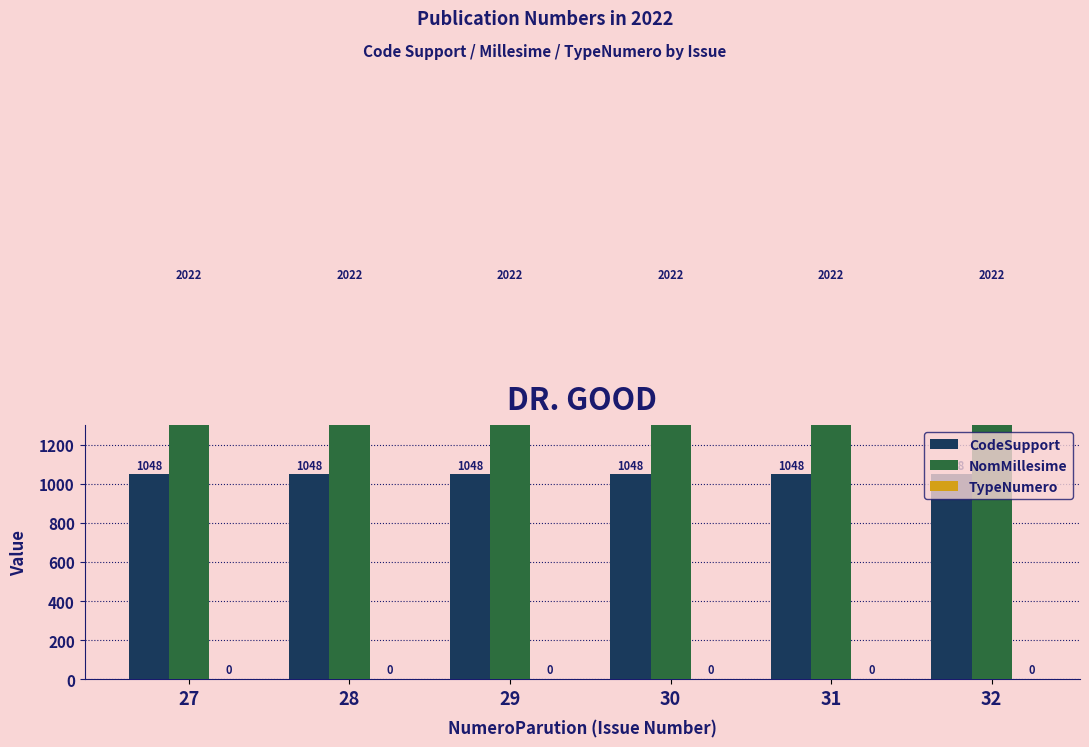

What is the spread (max minus min) of values at 29?

2022